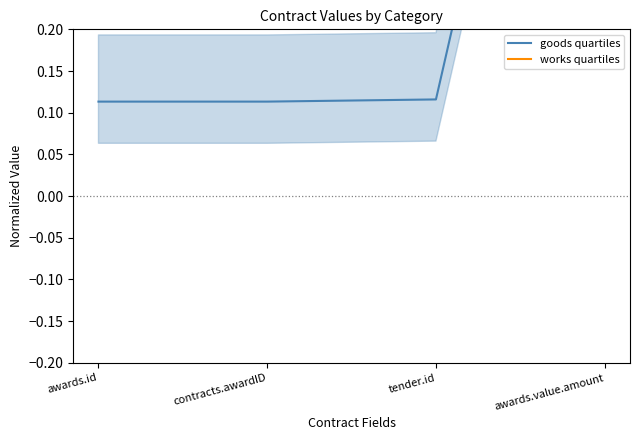

Reading right to left, what are all the values shown in this chart?

goods quartiles: 1.0	0.1	0.1	0.1
works quartiles: 1.0	0.6	0.7	0.7